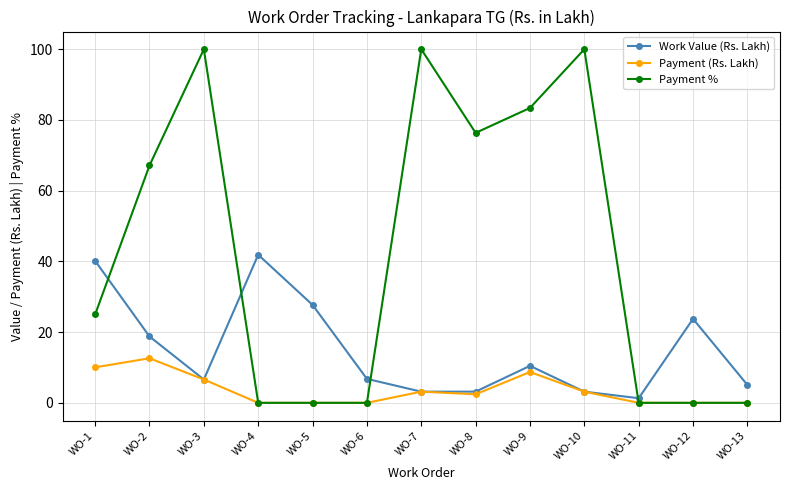

What is the difference between the Payment % values at WO-2 and WO-5?

67.1